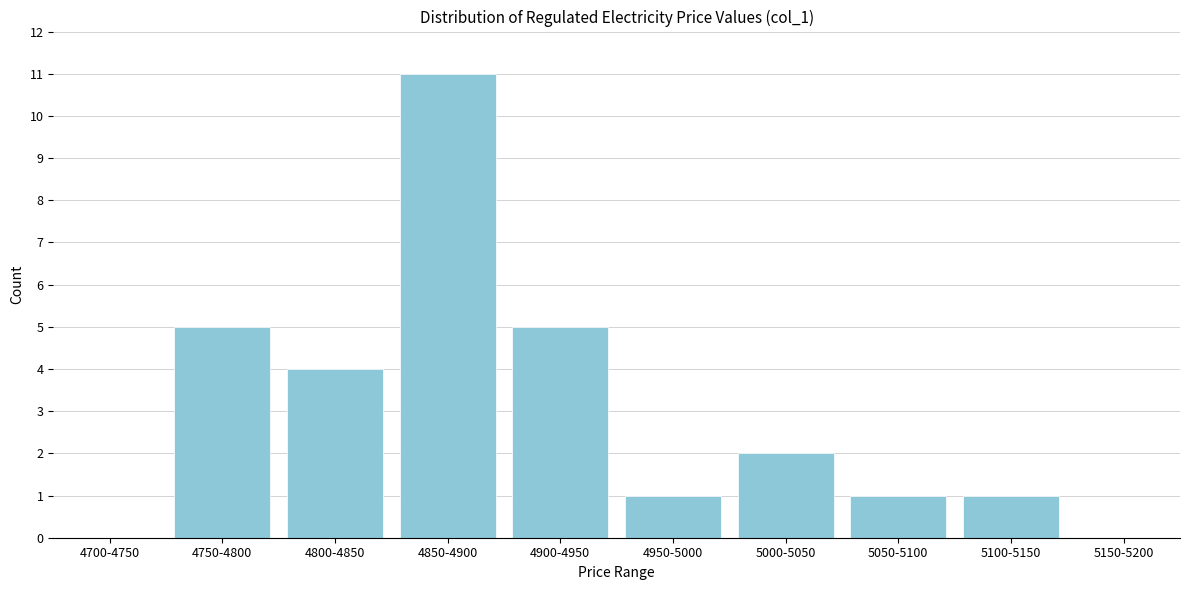

Reading left to right, extract all data points from this chart.

4700-4750=0	4750-4800=5	4800-4850=4	4850-4900=11	4900-4950=5	4950-5000=1	5000-5050=2	5050-5100=1	5100-5150=1	5150-5200=0